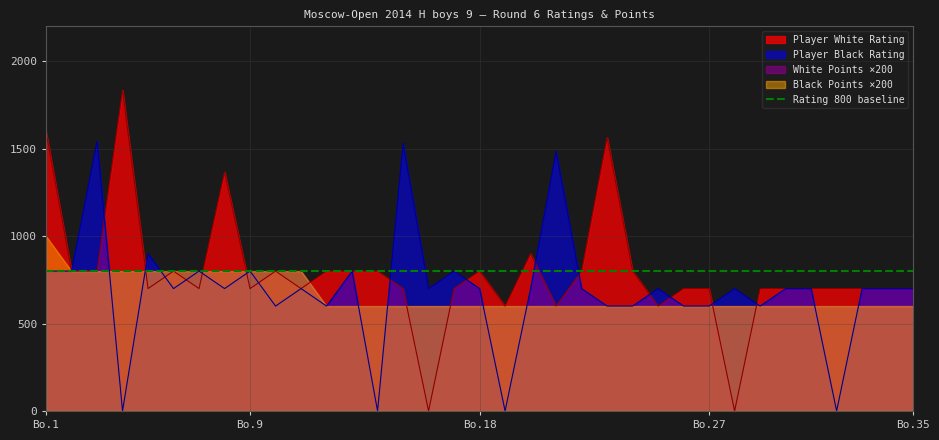

True or false: Player White Rating has more than 2 points higher than both neighbors.

True